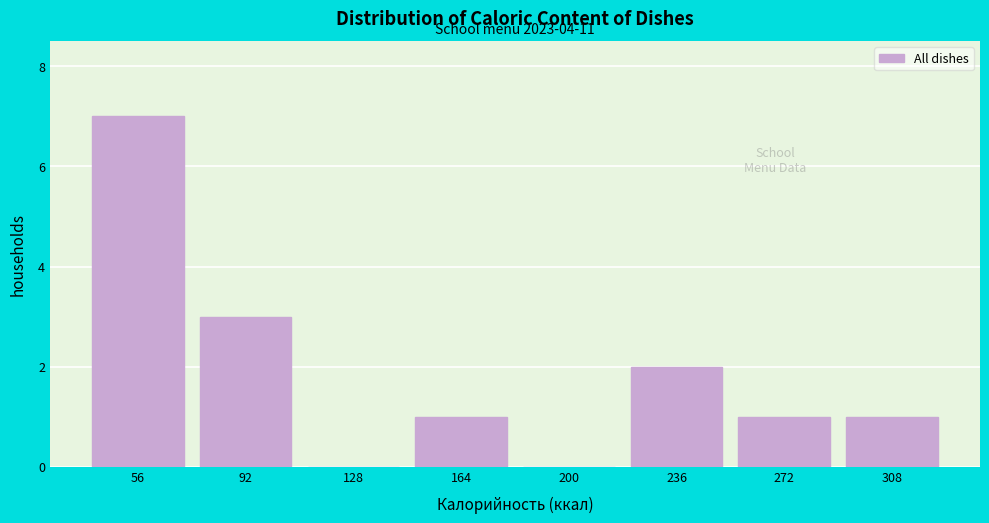

Reading left to right, transcribe all the data shown in this chart.

56=7	92=3	128=0	164=1	200=0	236=2	272=1	308=1